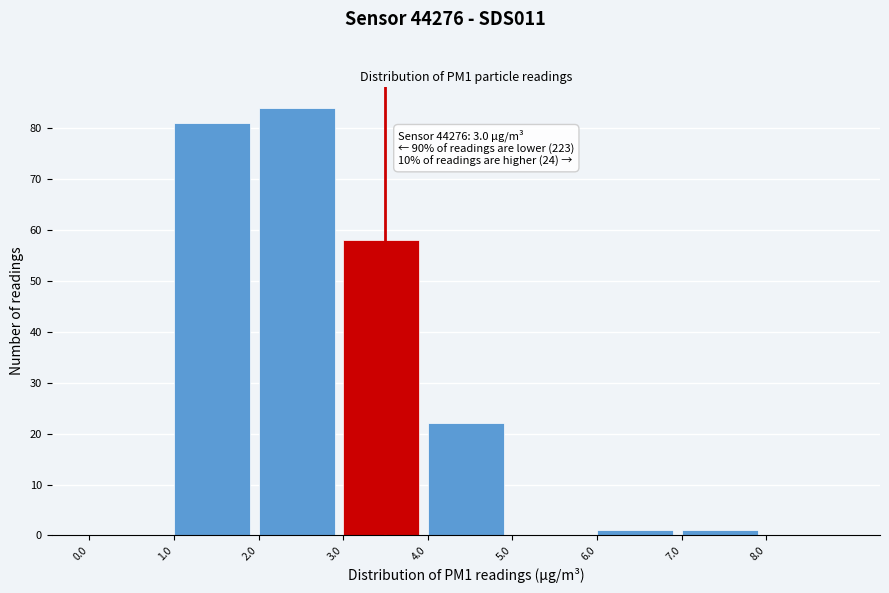

Over which range of the x-axis is the bar tallest?

2 to 3